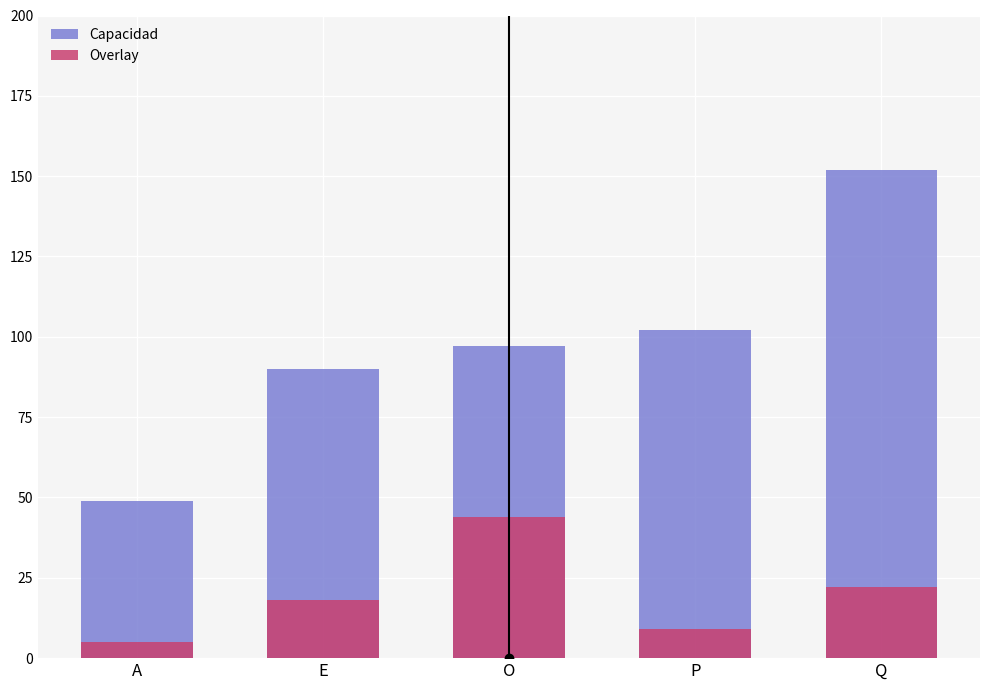

Which series has the largest total across all categories?

Capacidad